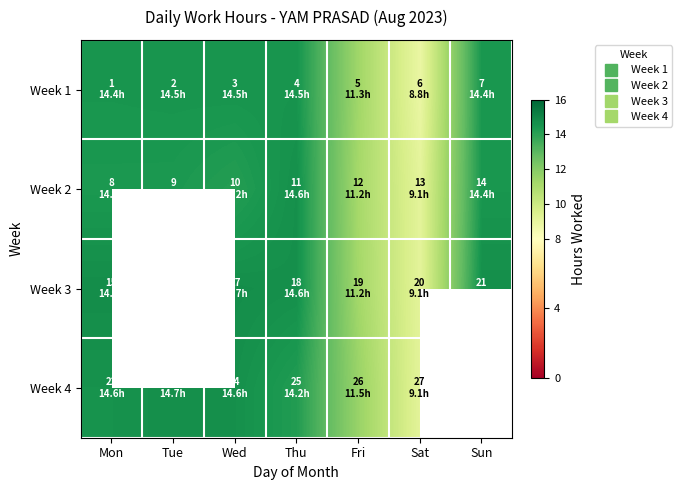

Which category has the highest value in the Week 3 series?

Mon